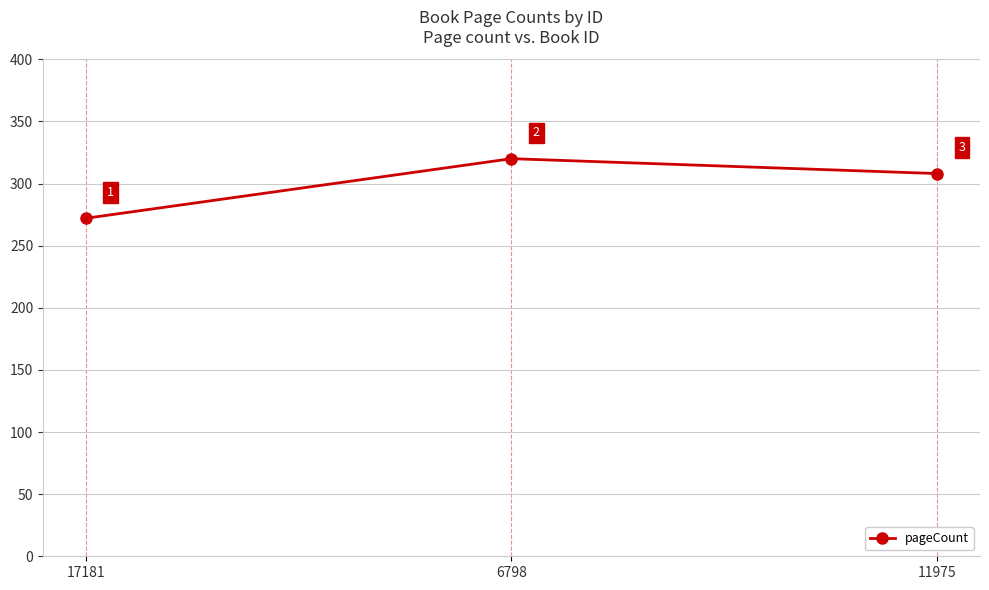

What is the label of the 2nd point from the left?

6798